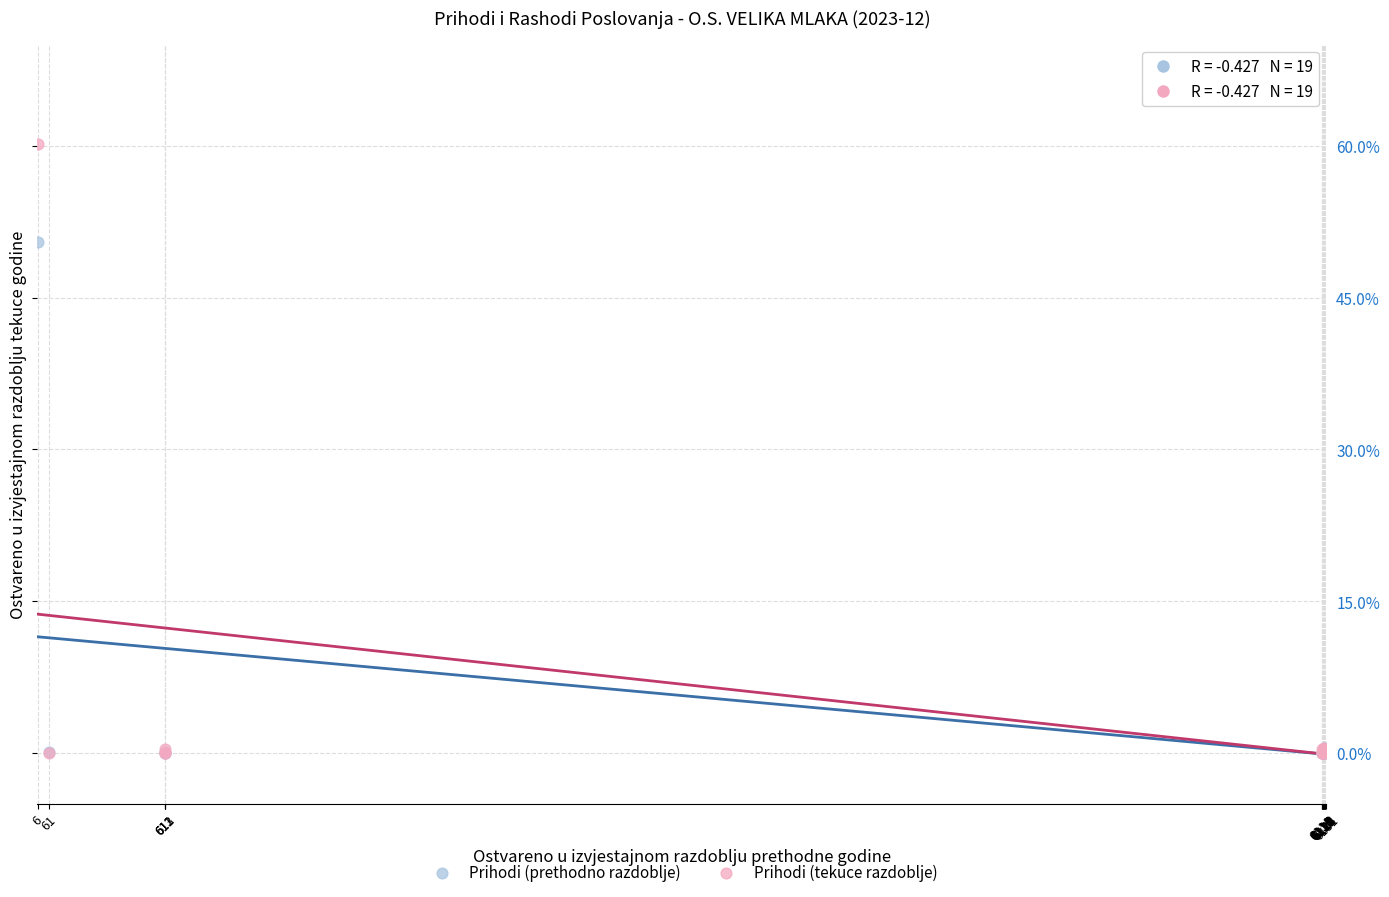

Which series contains the highest Y value?

Prihodi (tekuce razdoblje)